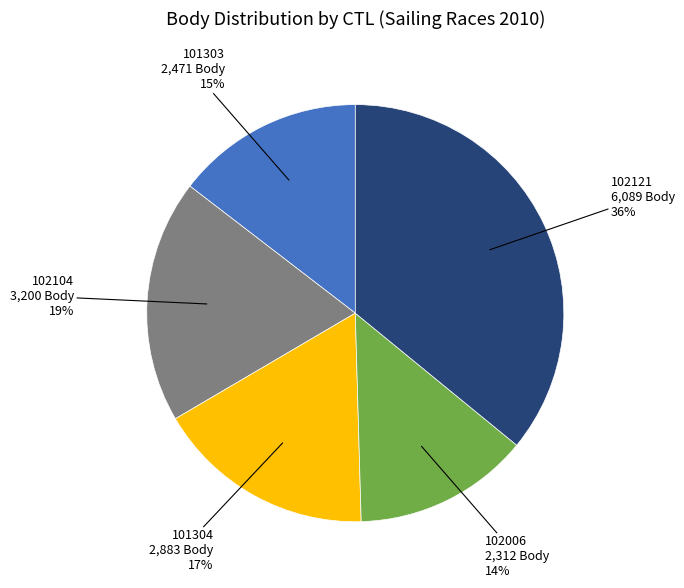

To the nearest percent, what is the average slice percentage?

20%